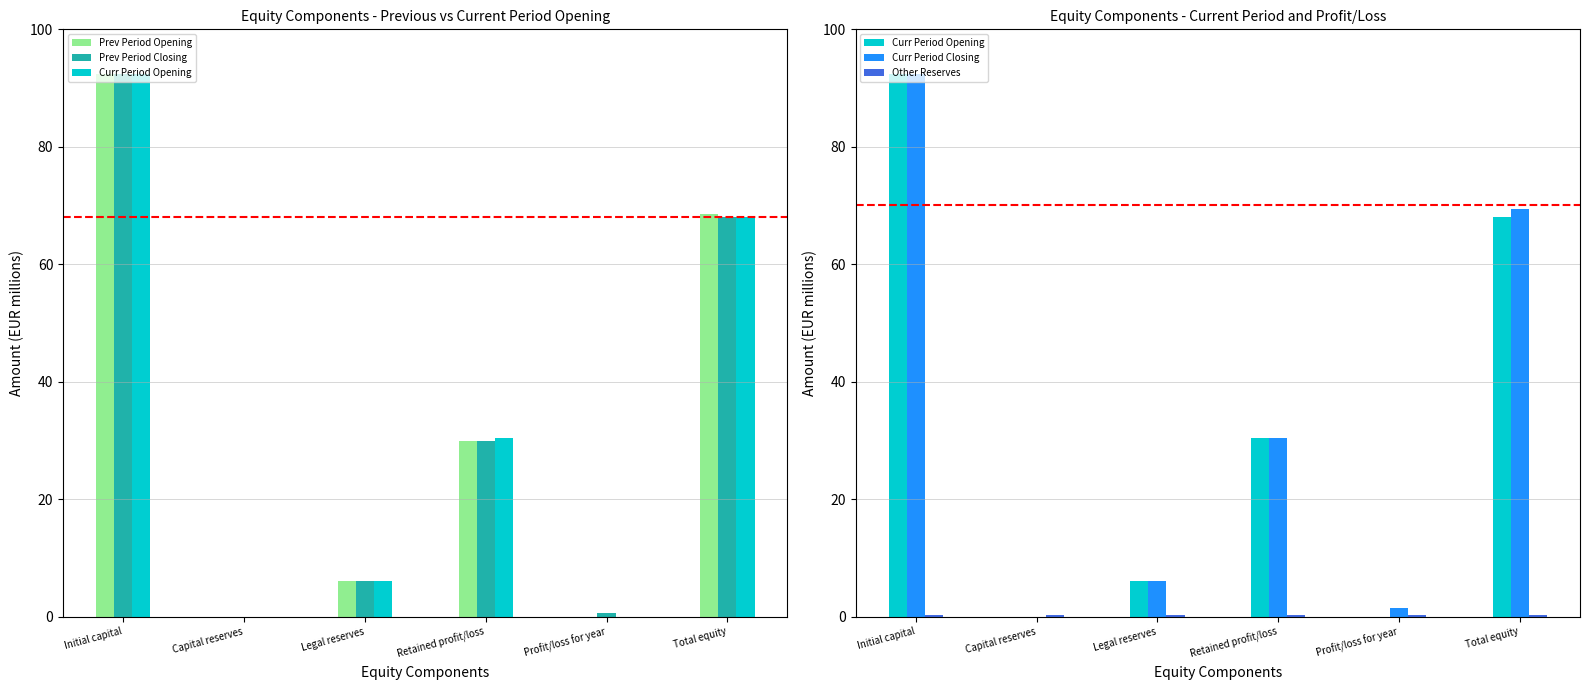

At how many categories does at least one series exceed 67?

2